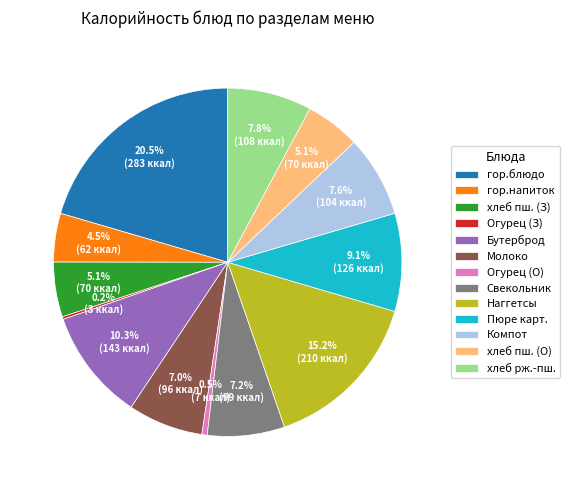

Which has a higher value, хлеб рж.-пш. or Огурец (О)?

хлеб рж.-пш.